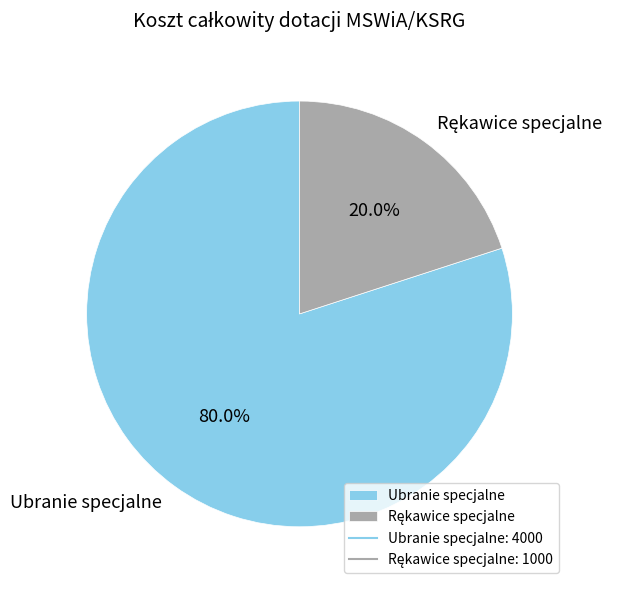

What portion of the pie excludes Ubranie specjalne?

20.0%